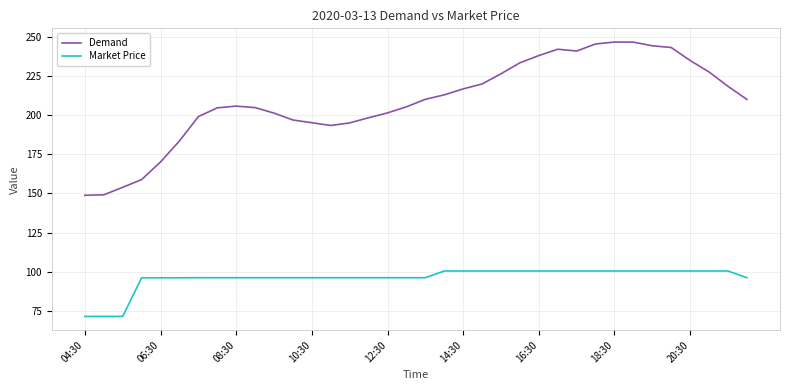

Which series has the largest range (max minus min)?

Demand